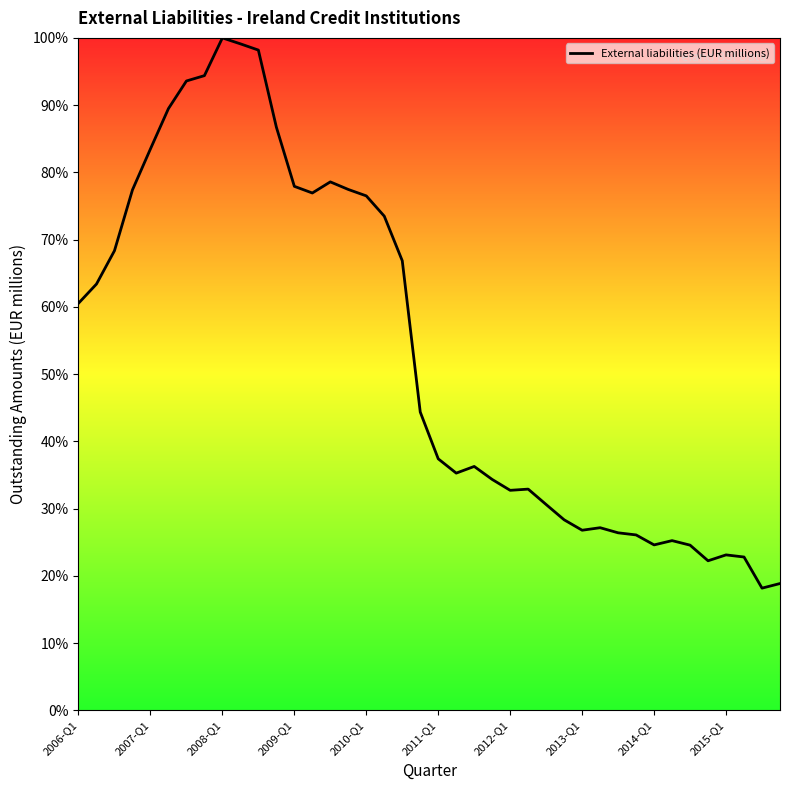

What is the greatest value displayed?

100.0